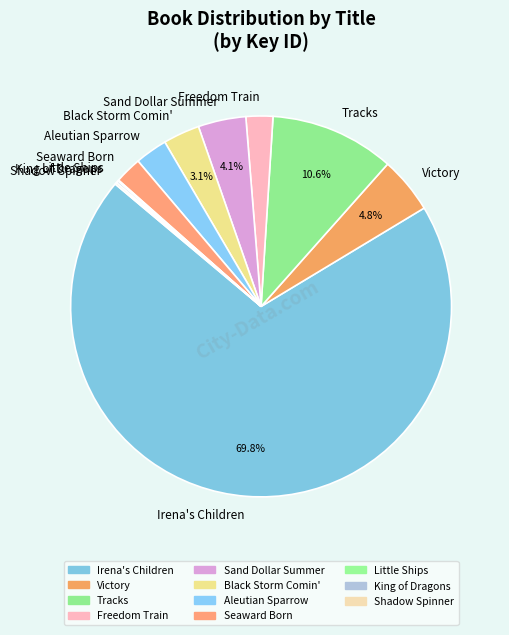

To the nearest percent, what is the difference between the largest and smallest slice percentages?

70%